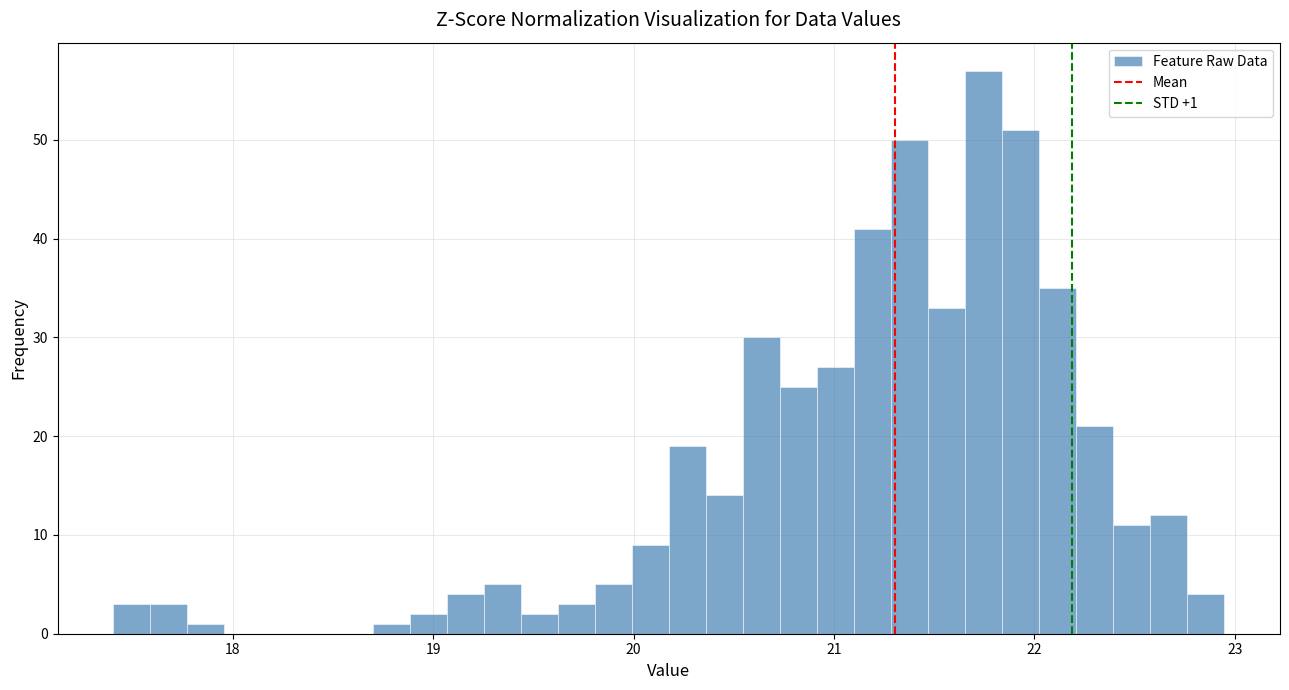

Around what value on the x-axis is the tallest bar? Give the approximate position of its centre, as read against the axis.

21.7